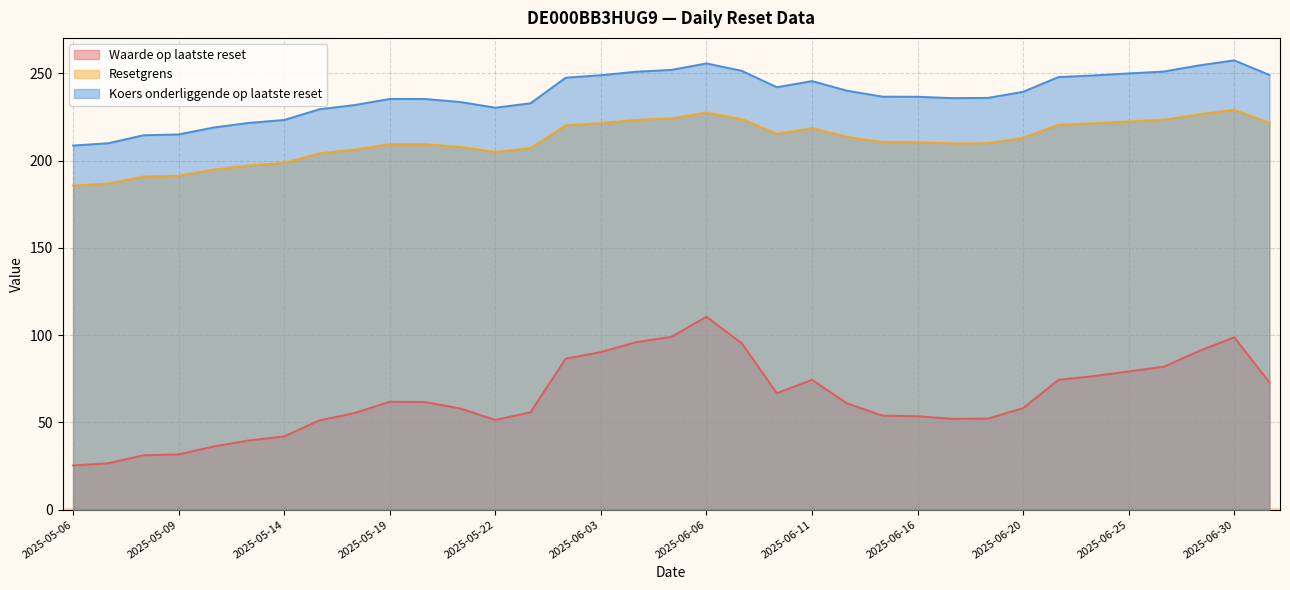

At which label is Koers onderliggende op laatste reset closest to 232?

2025-05-16